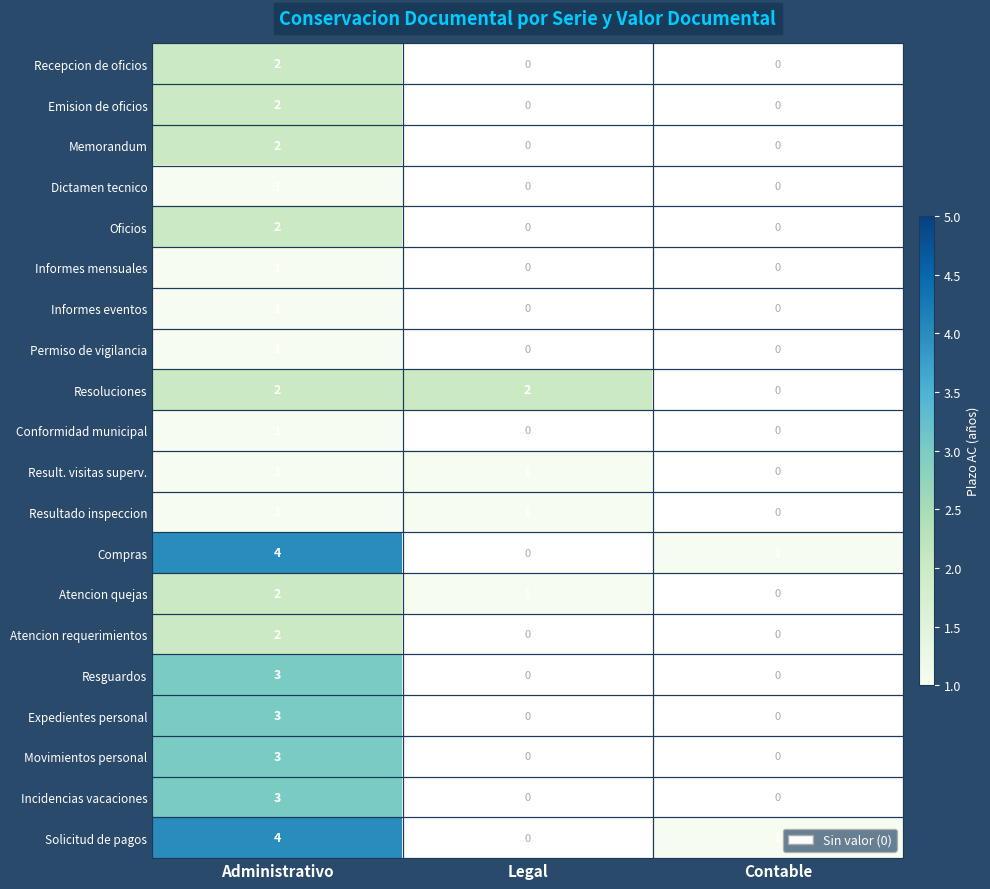

Which category has the highest value across all series?

Administrativo